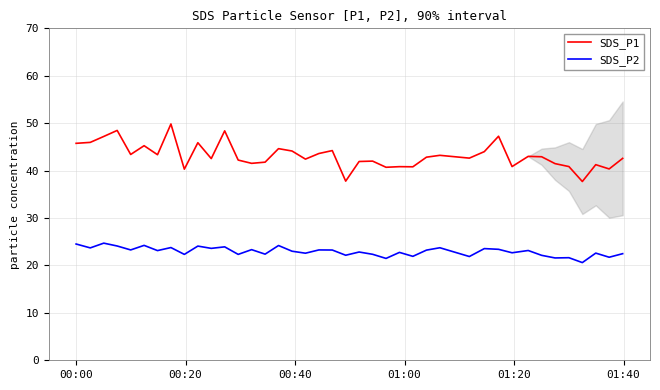

List the series in order of their peak value, lowest first.

SDS_P2, SDS_P1